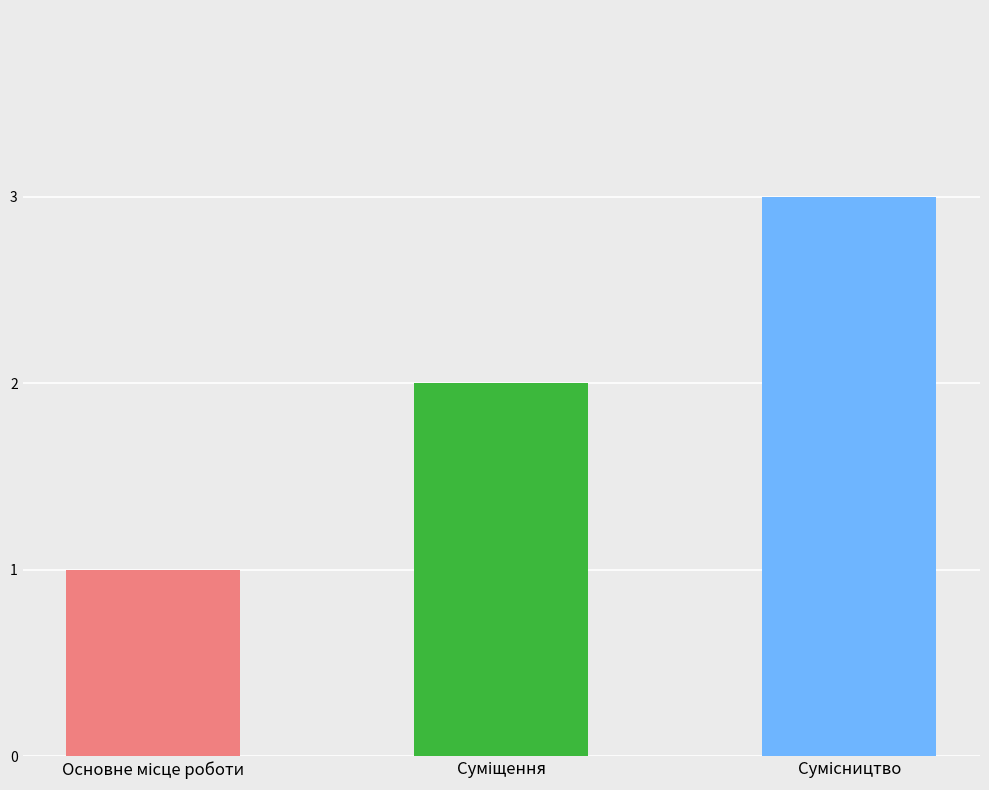

What is the sum of all values?

6